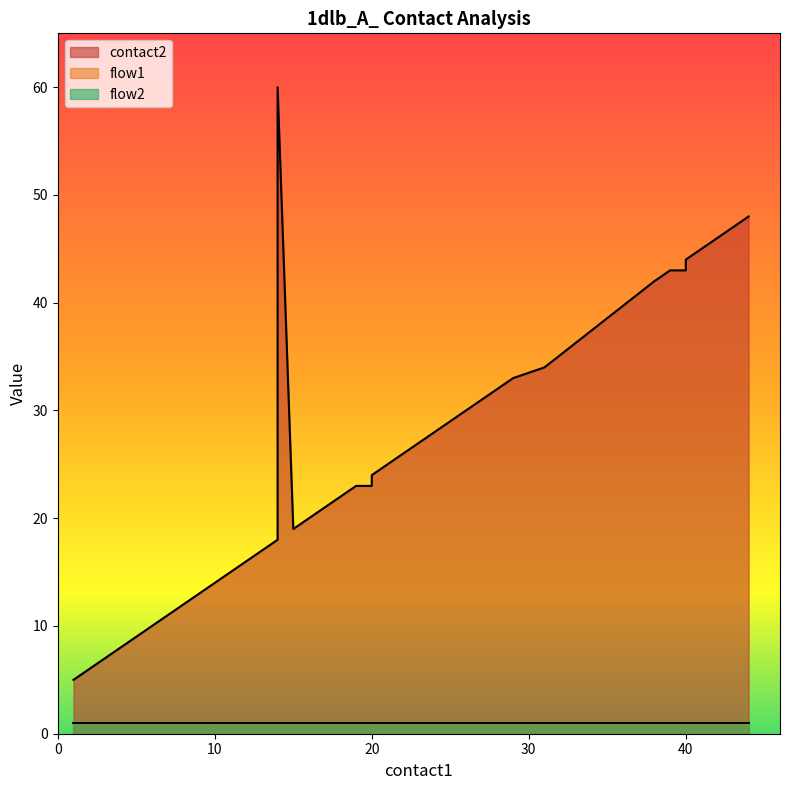

What is the sum of all contact2 values?

1026